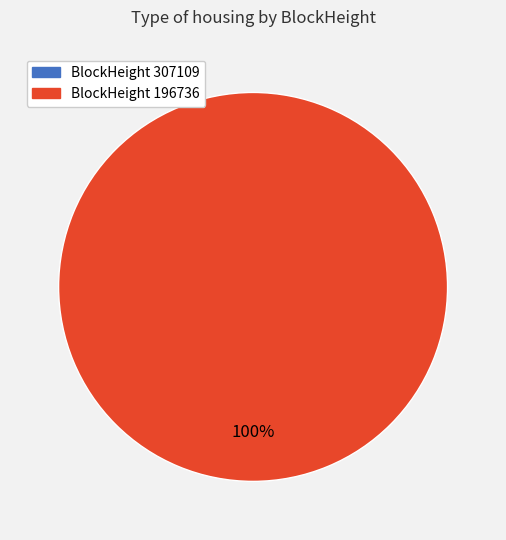

True or false: 196736 accounts for 100% of the total.

True